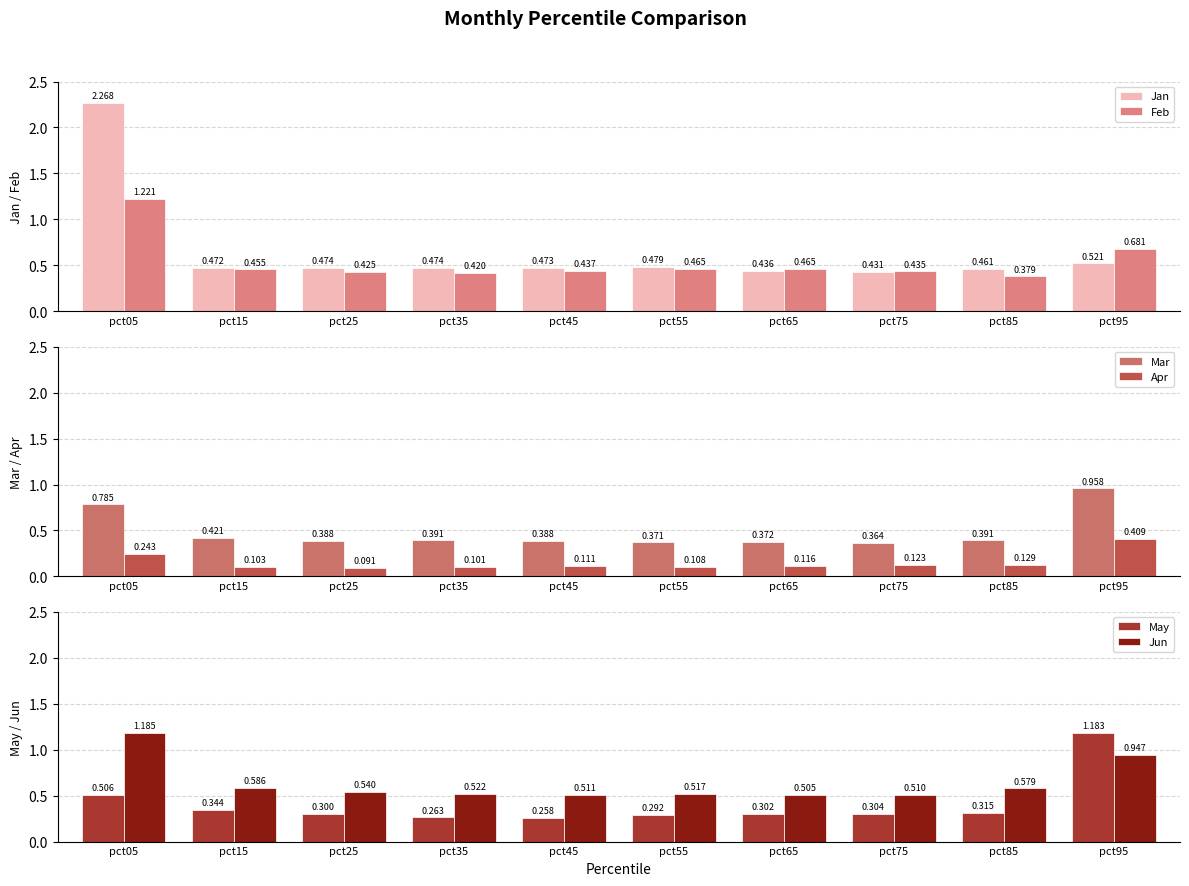

What is the highest value of the Jun series?

1.2